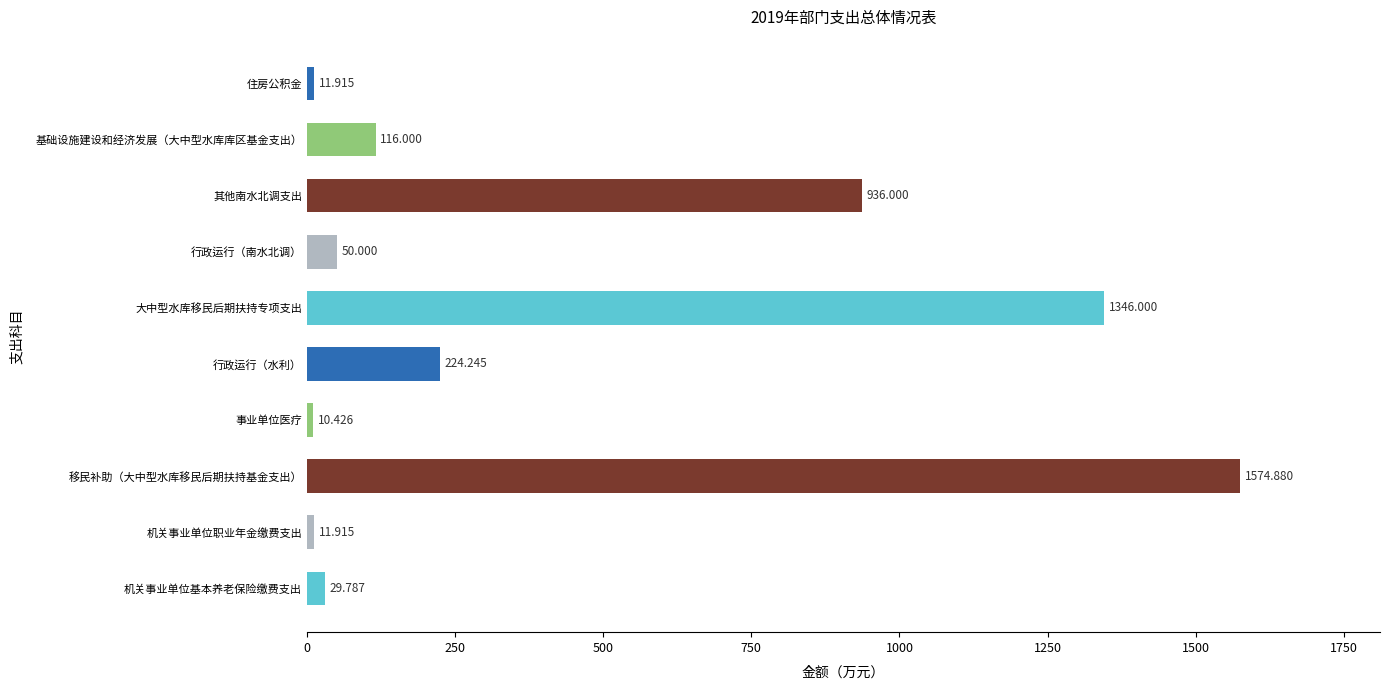

Which has a higher value, 事业单位医疗 or 行政运行（南水北调）?

行政运行（南水北调）